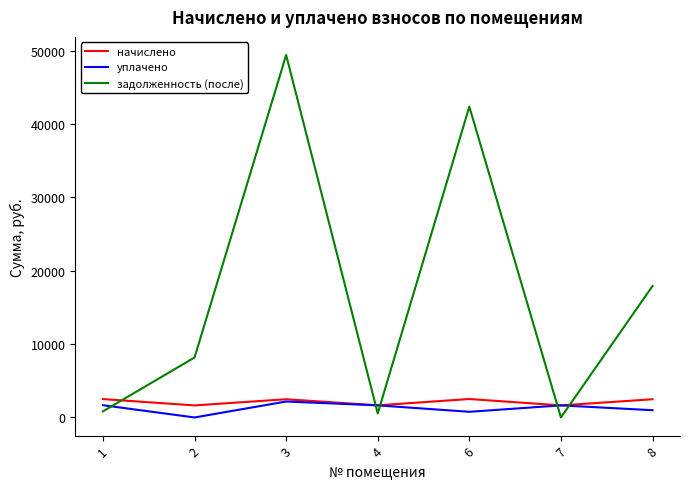

Which series has the largest total across all categories?

задолженность (после)